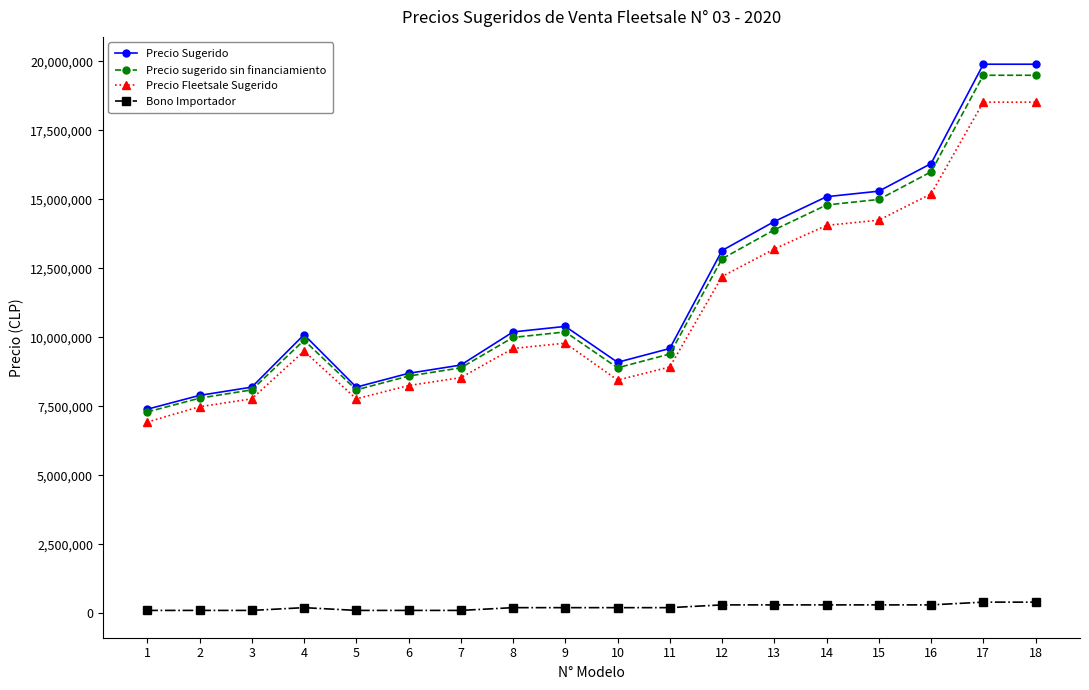

What is the highest value of the Precio Fleetsale Sugerido series?

18515500